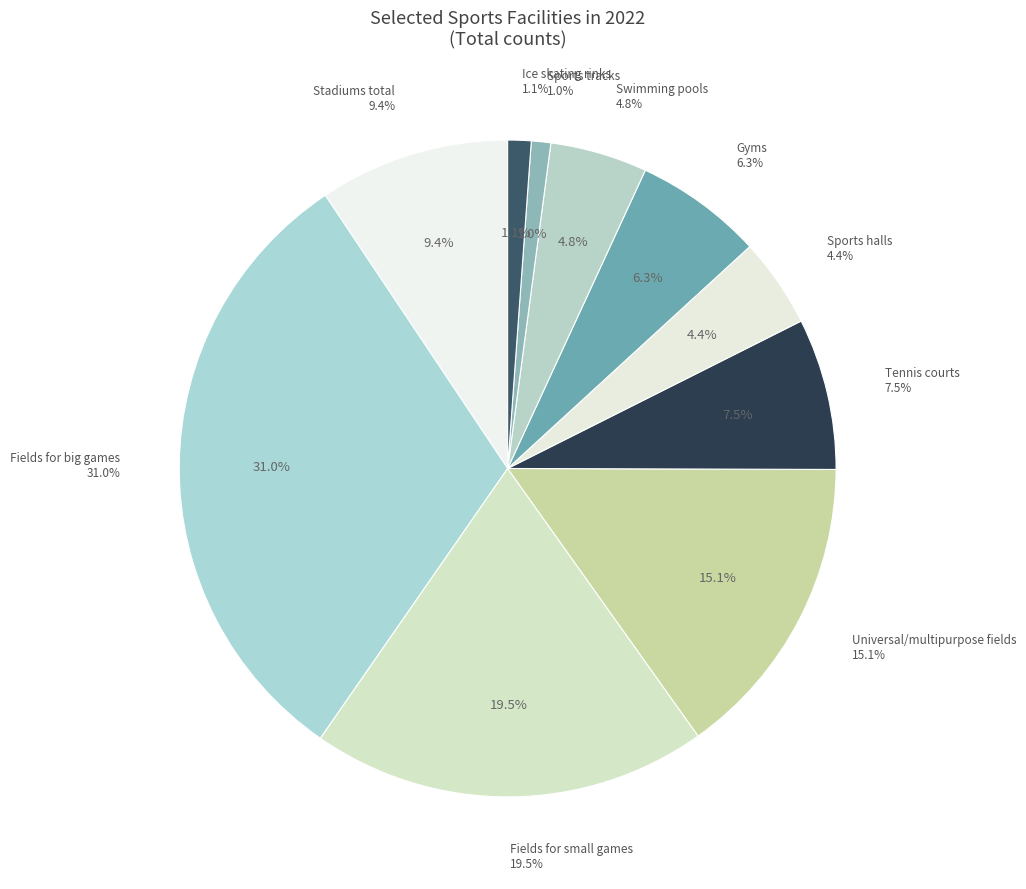

What is the ratio of the value at Gyms to the value at Universal/multipurpose fields?

0.4